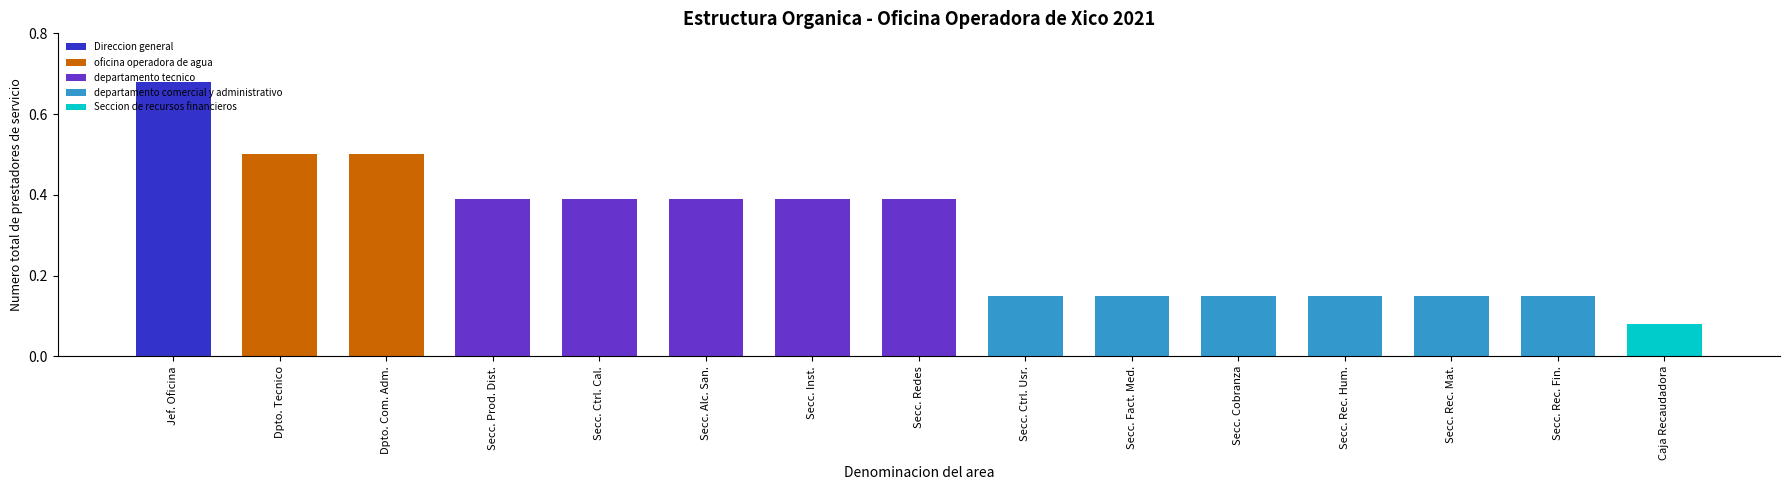

What position from the right is Dpto. Tecnico?

14